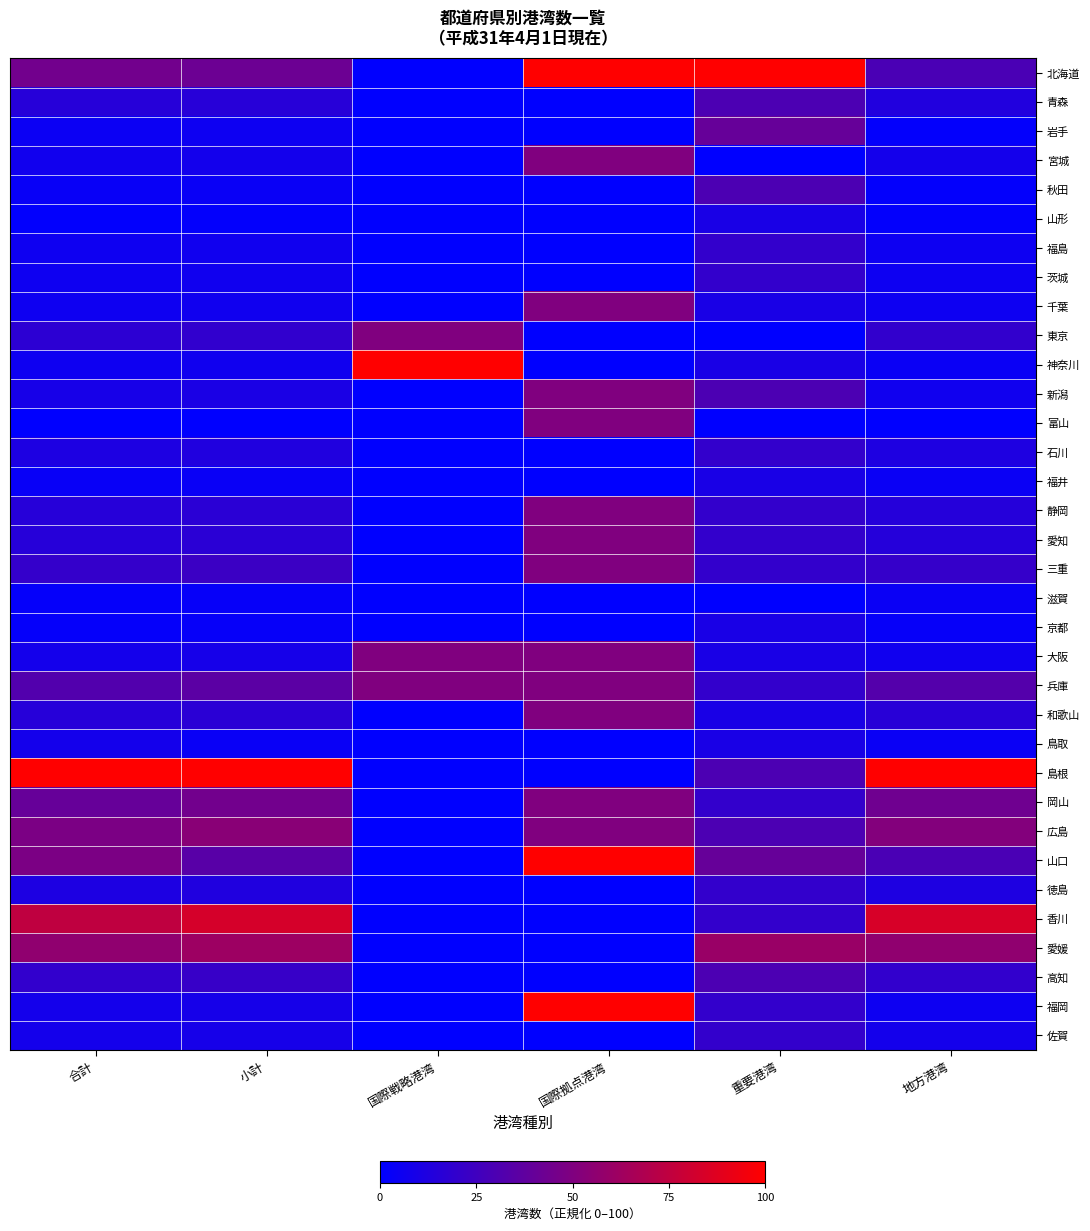

Rank the series at 国際戦略港湾 from lowest to highest value.

北海道, 青森, 岩手, 宮城, 秋田, 山形, 福島, 茨城, 千葉, 新潟, 富山, 石川, 福井, 静岡, 愛知, 三重, 滋賀, 京都, 和歌山, 鳥取, 島根, 岡山, 広島, 山口, 徳島, 香川, 愛媛, 高知, 福岡, 佐賀, 東京, 大阪, 兵庫, 神奈川